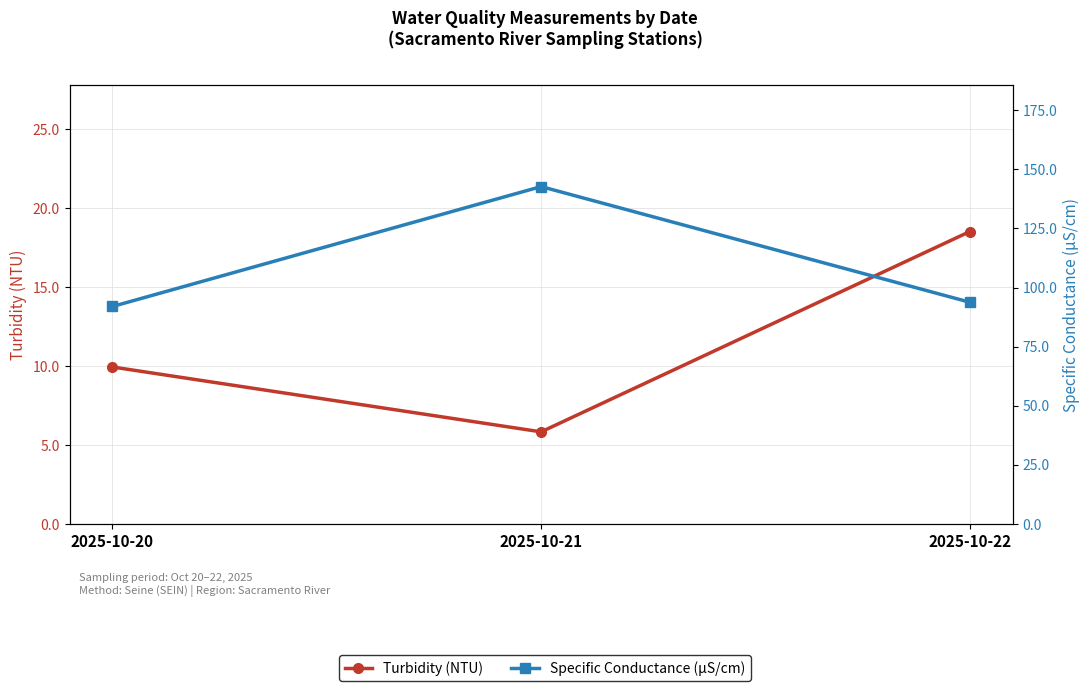

How many categories are shown in the chart?

3